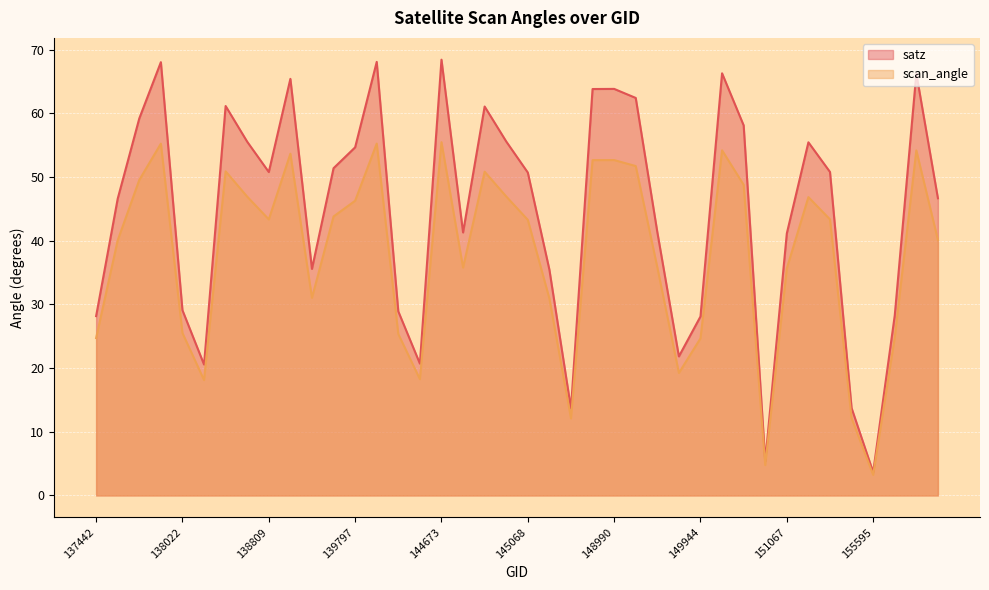

What is the value of the satz point at the 24th from the left?

63.8